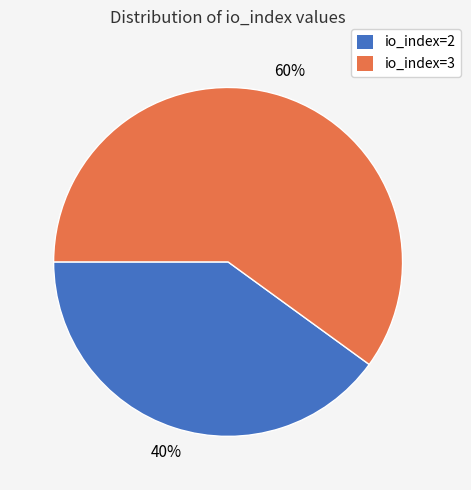

How many slices are in this pie chart?

2